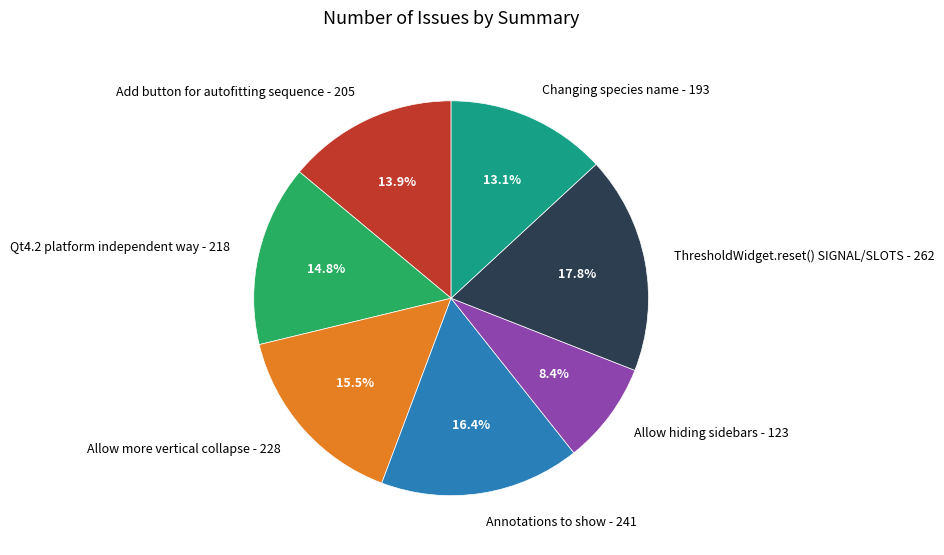

What is the largest slice in the pie chart?

ThresholdWidget.reset() SIGNAL/SLOTS